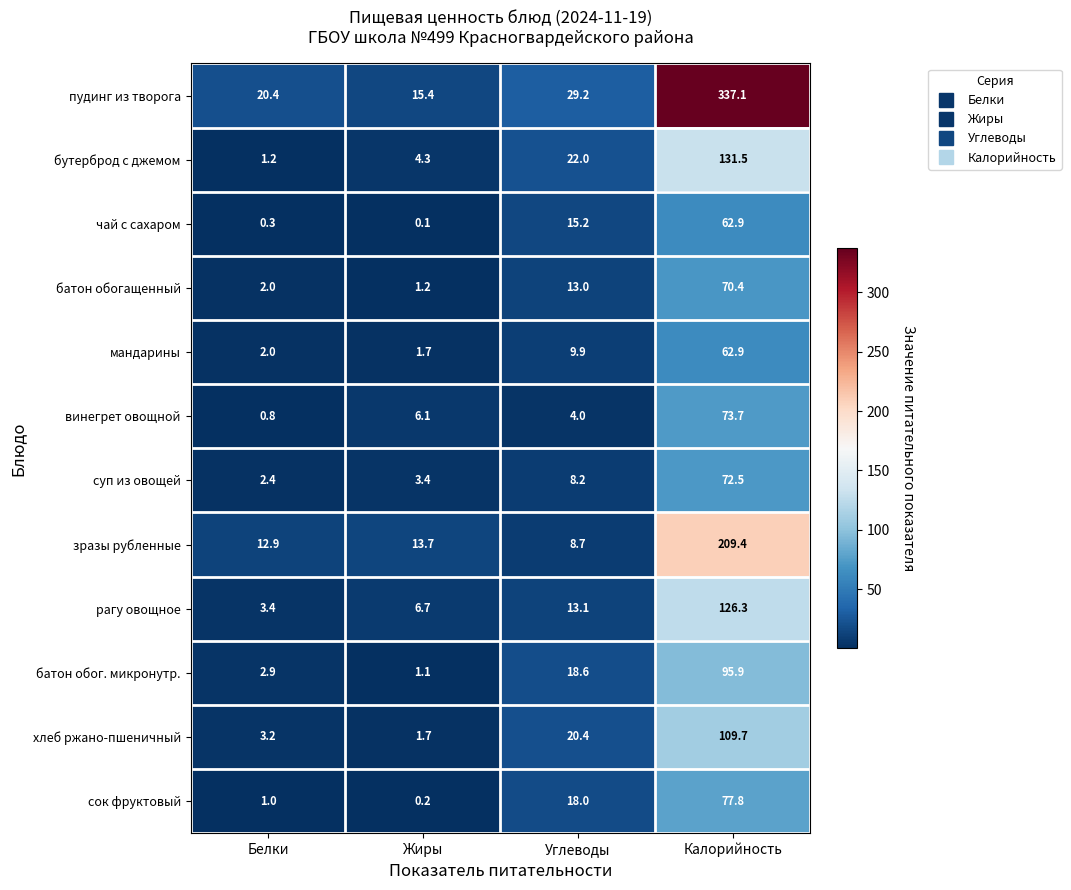

Count the number of categories in the chart.

4